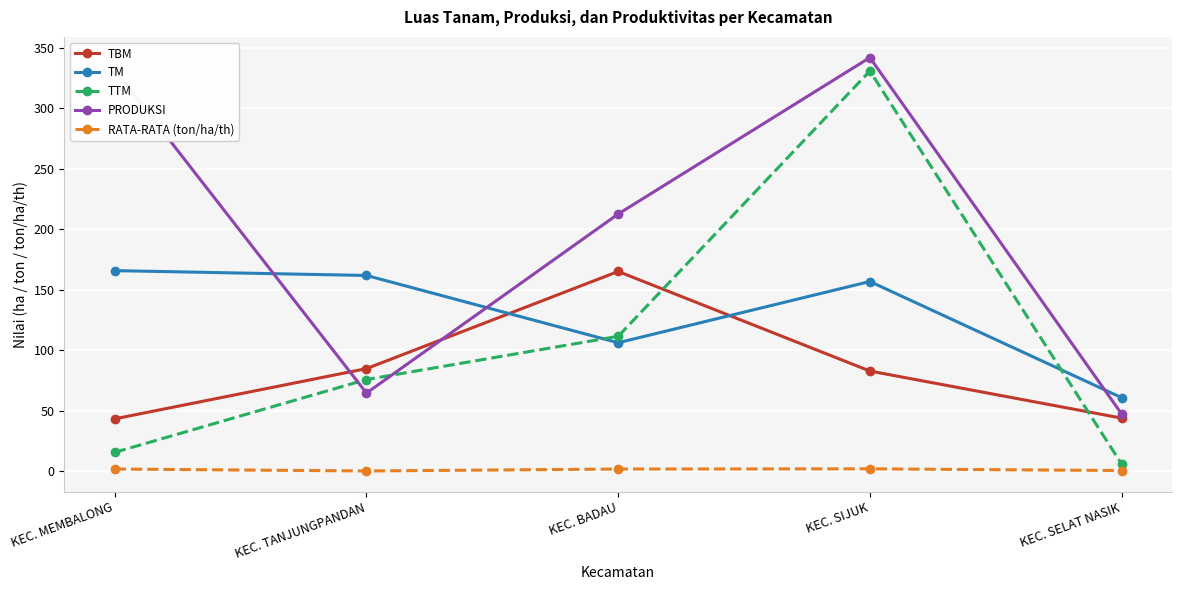

What is the difference between the highest and lowest values at KEC. BADAU?

210.8